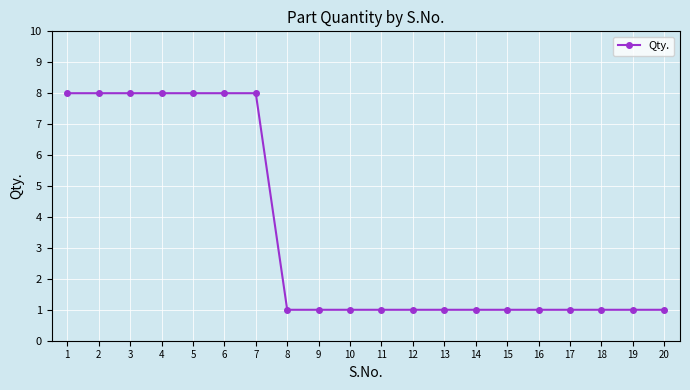

Count the number of data series in this chart.

1